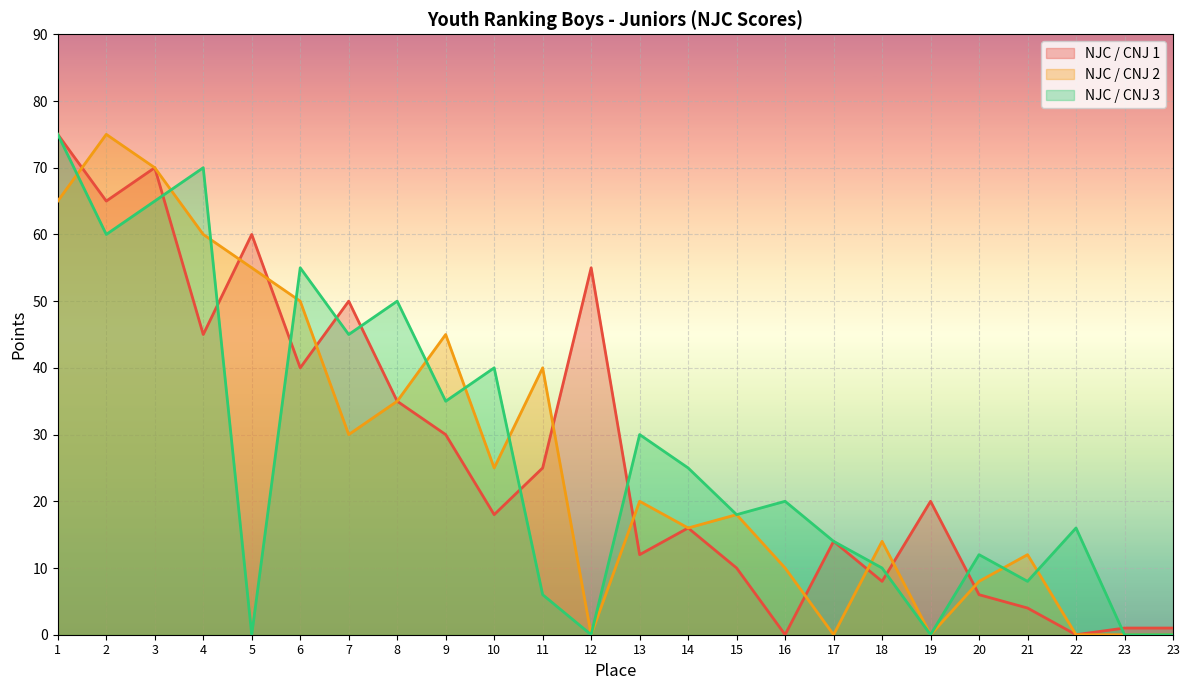

The NJC / CNJ 2 series shows 0 at 12. True or false?

True